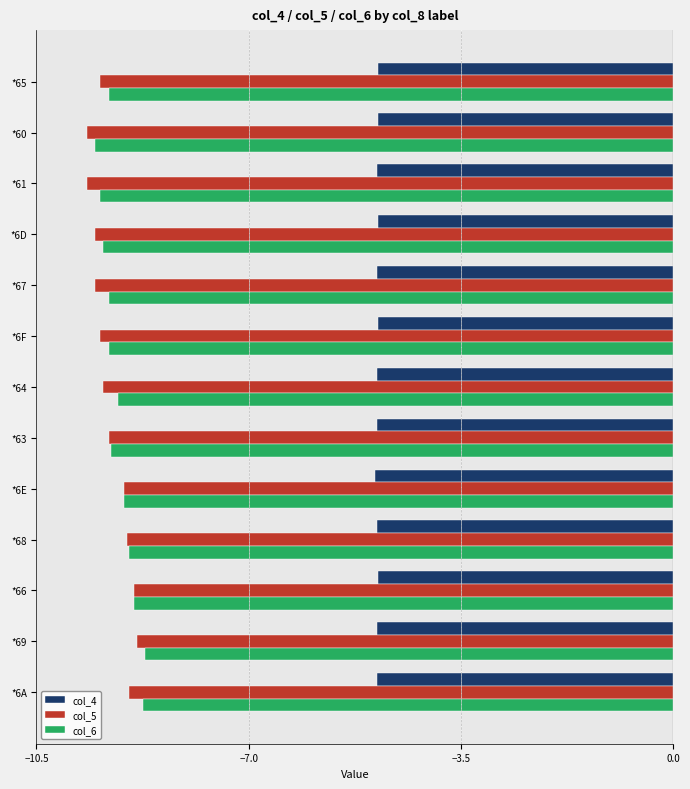

What is the smallest value displayed?

-9.7